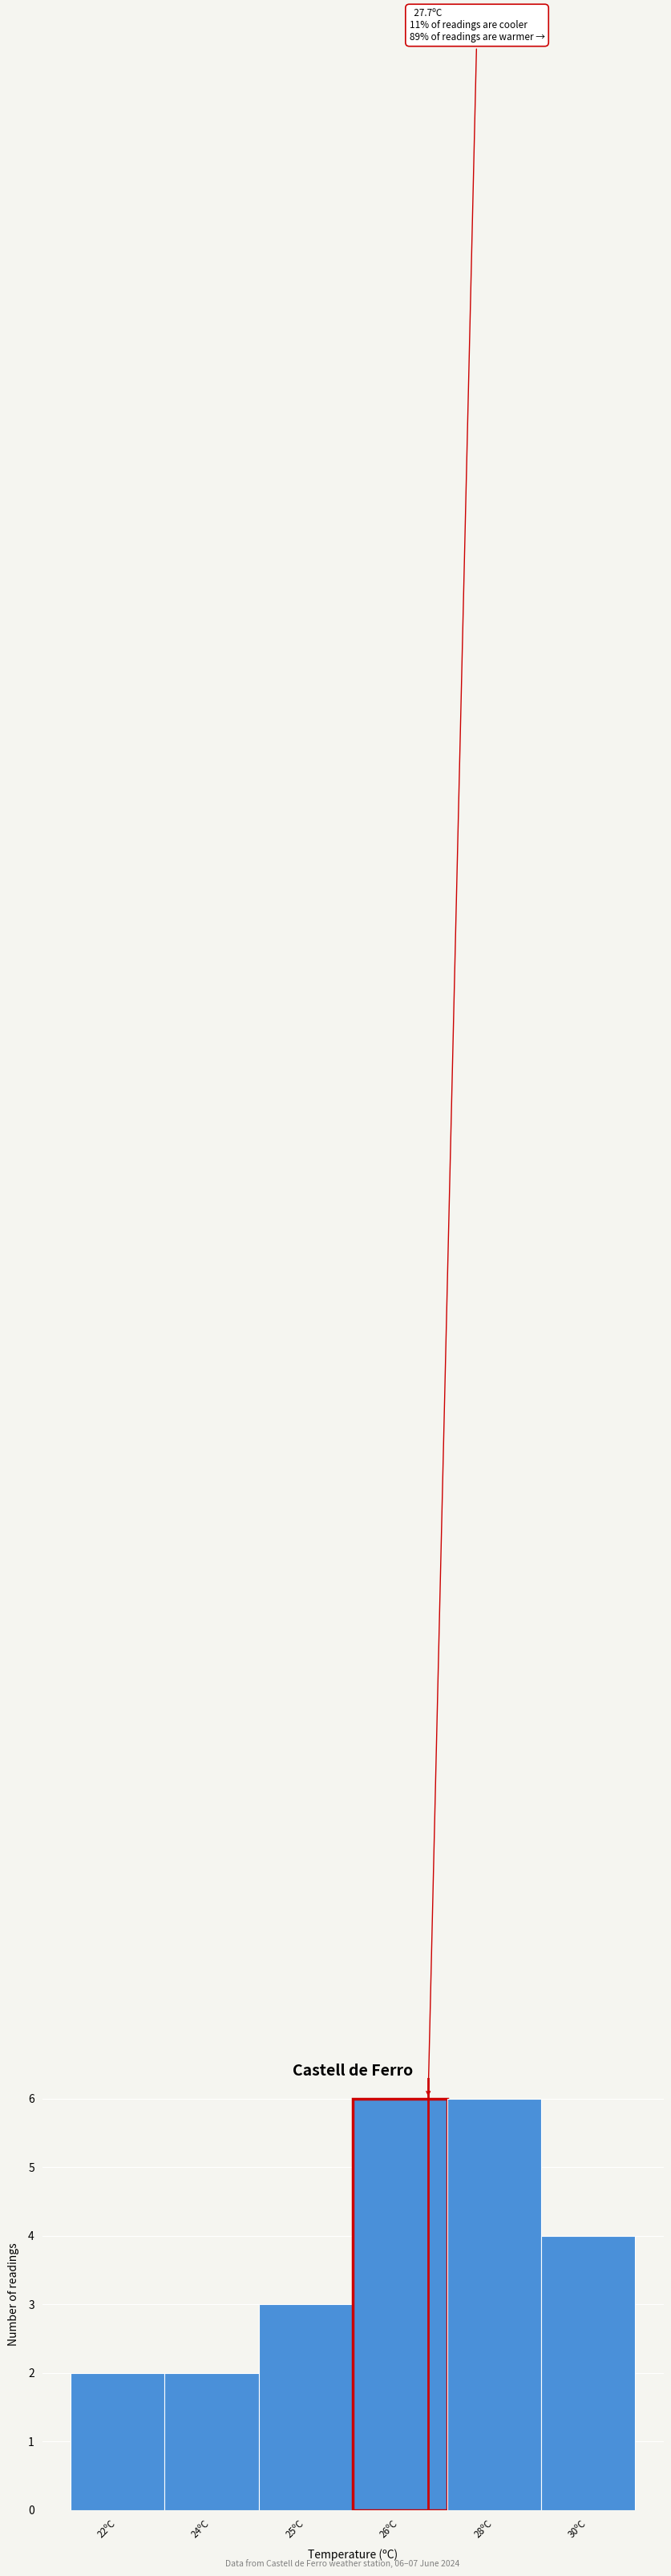

Reading right to left, list all the values displayed in this chart.

4	6	6	3	2	2